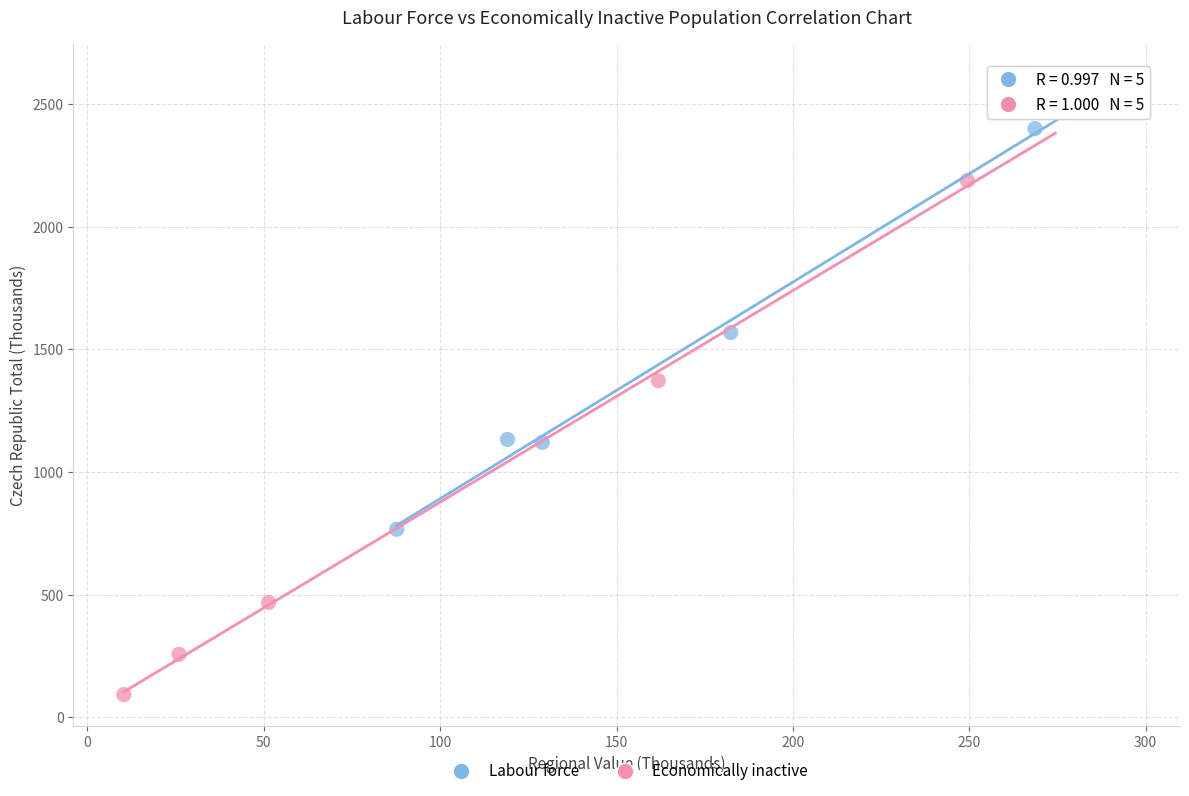

Which series has the widest spread of Y values?

Economically inactive